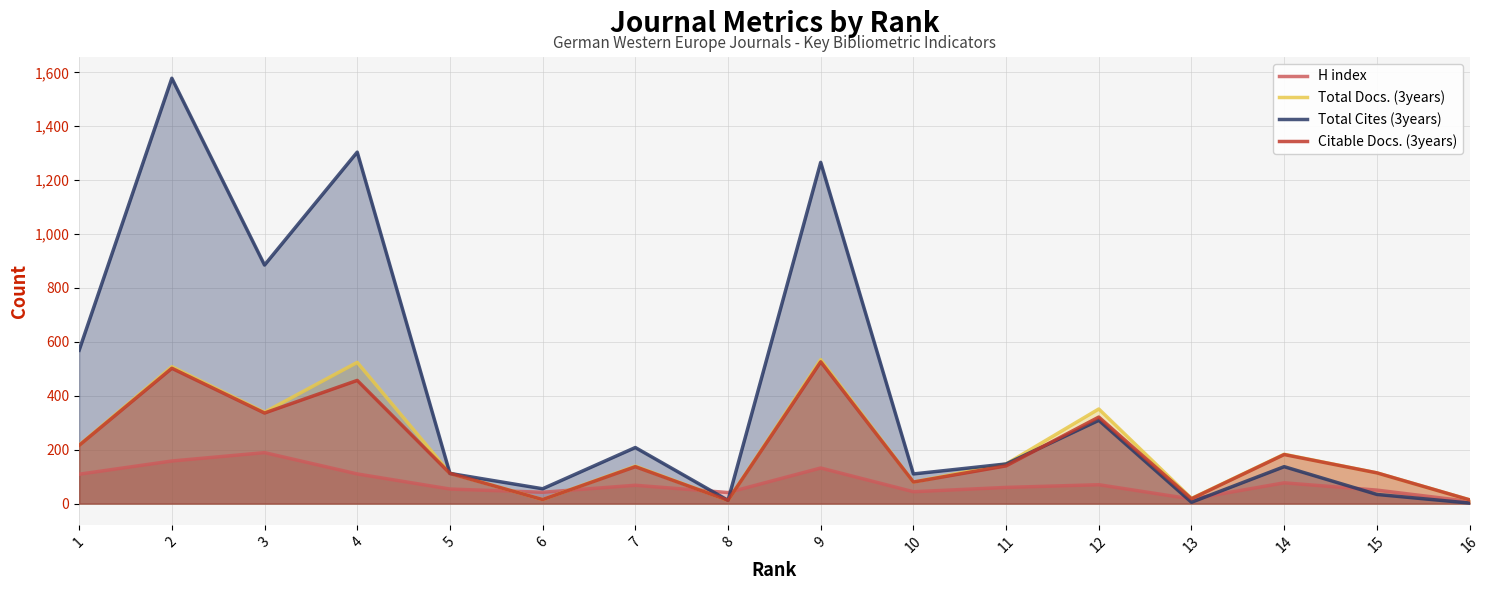

Between which two adjacent categories do Total Docs. (3years) and H index first intersect?

5 and 6